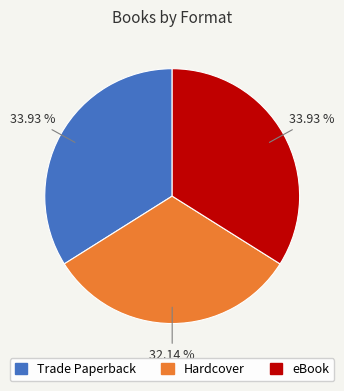

Combined, do Hardcover and Trade Paperback account for over 50%?

Yes